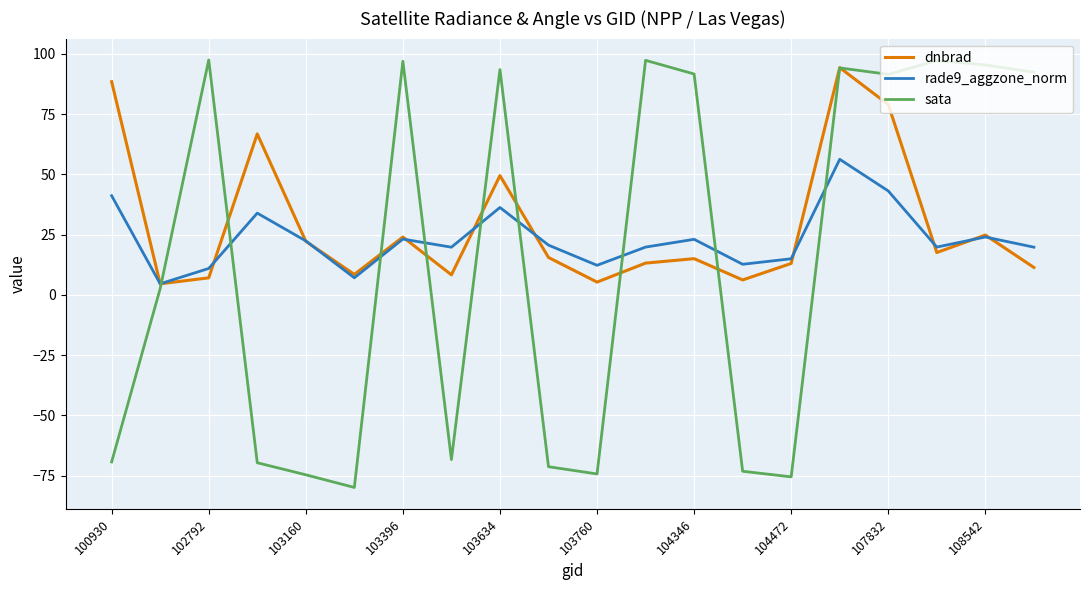

True or false: sata and rade9_aggzone_norm intersect in this chart.

True